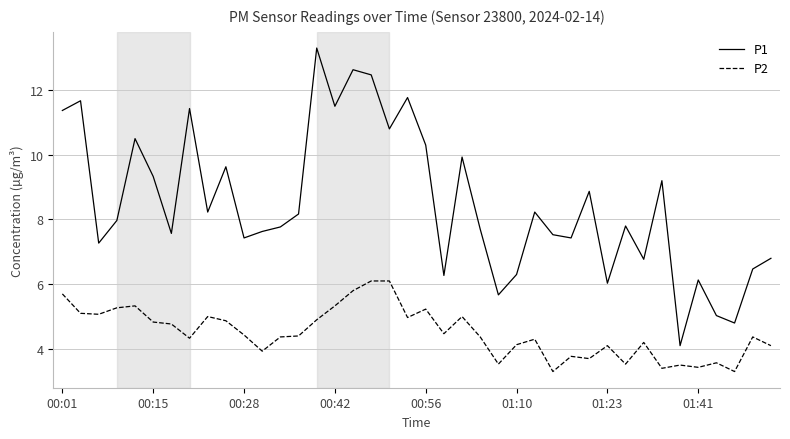

What are all the series names shown in the legend?

P1, P2